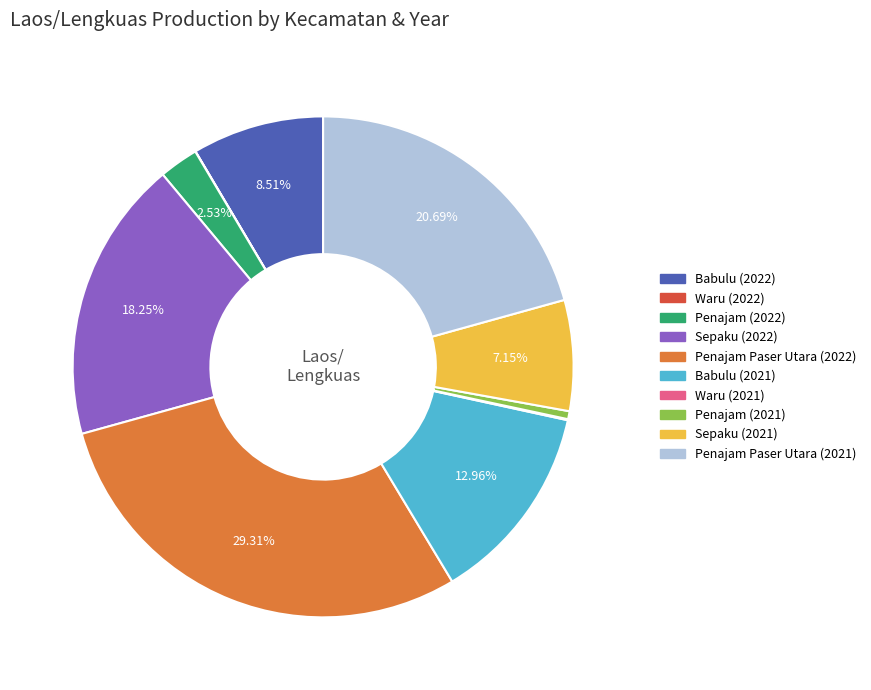

True or false: Sepaku (2021) accounts for 20% of the total.

False